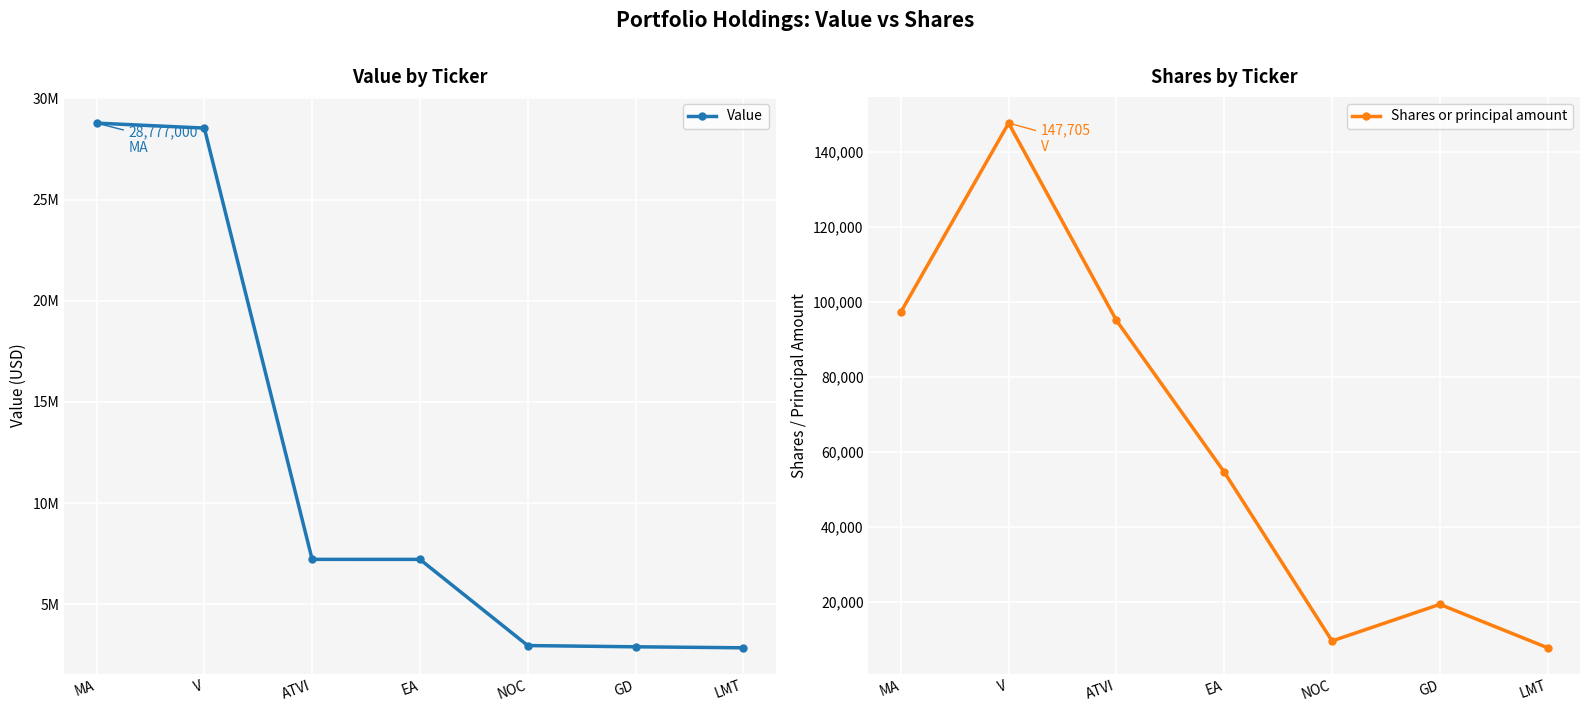

What is the approximate value of Value at V, to the nearest 10?

28532000